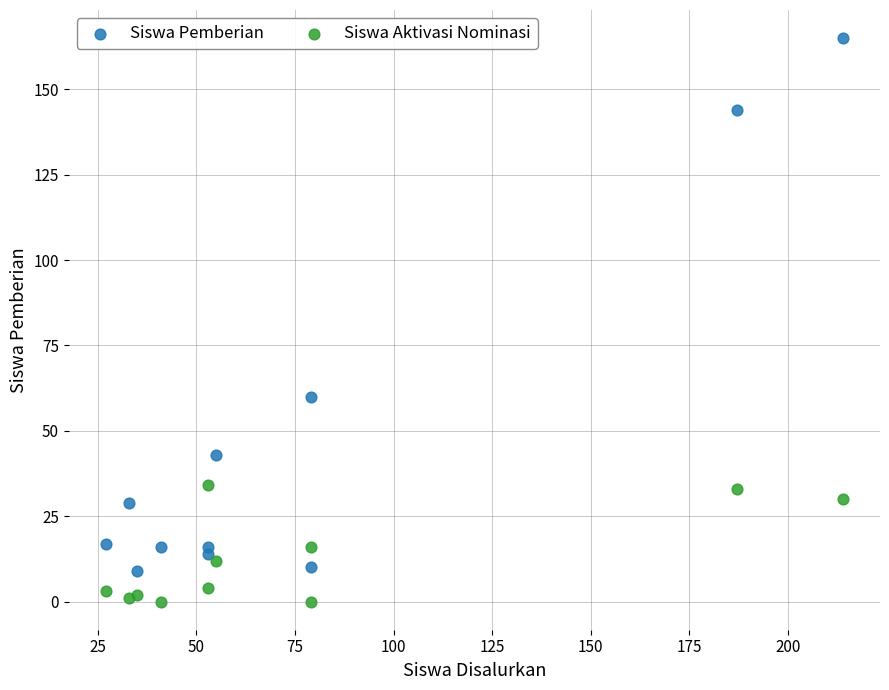

Which series has the largest Y range (max minus min)?

Siswa Pemberian